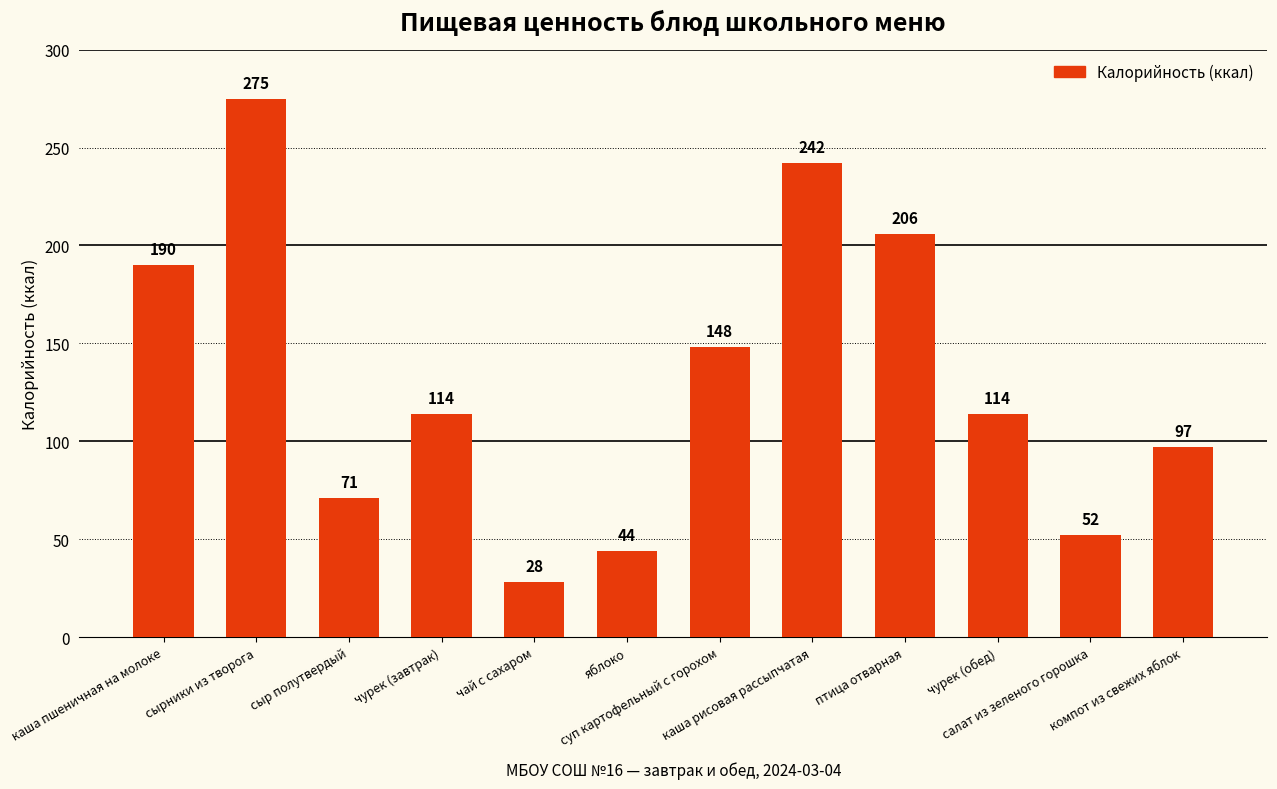

What is the greatest value displayed?

275